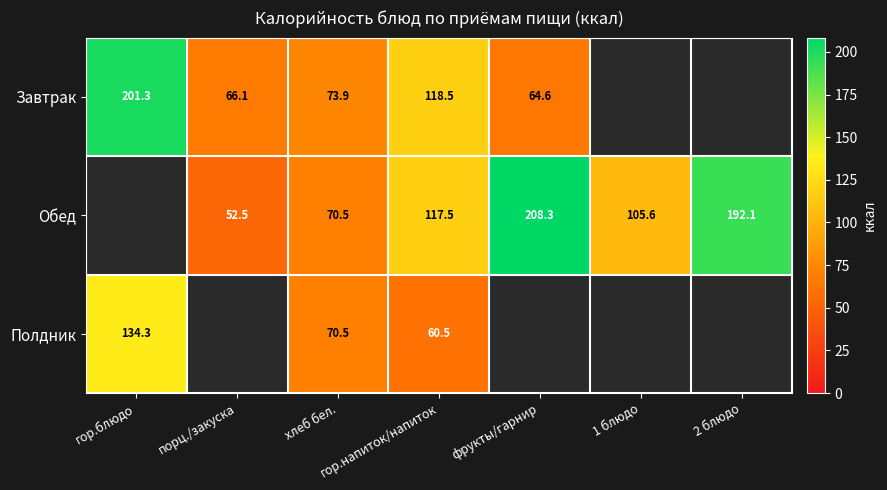

At гор.напиток/напиток, list the series in order from largest to smallest.

Завтрак, Обед, Полдник